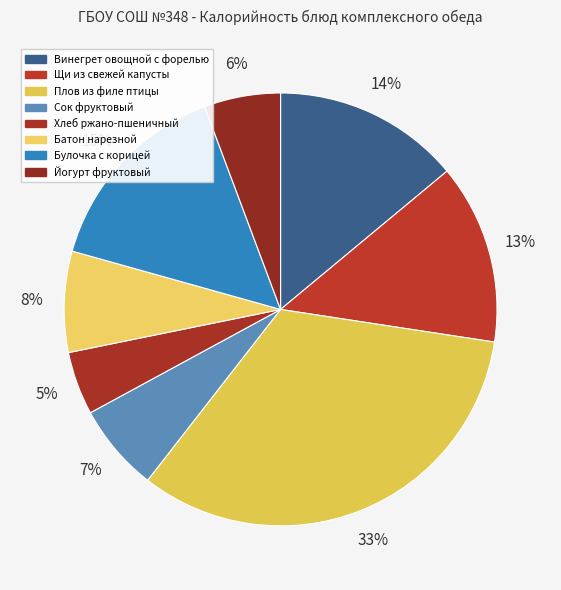

Which has a higher value, Винегрет овощной с форелью or Щи из свежей капусты?

Винегрет овощной с форелью